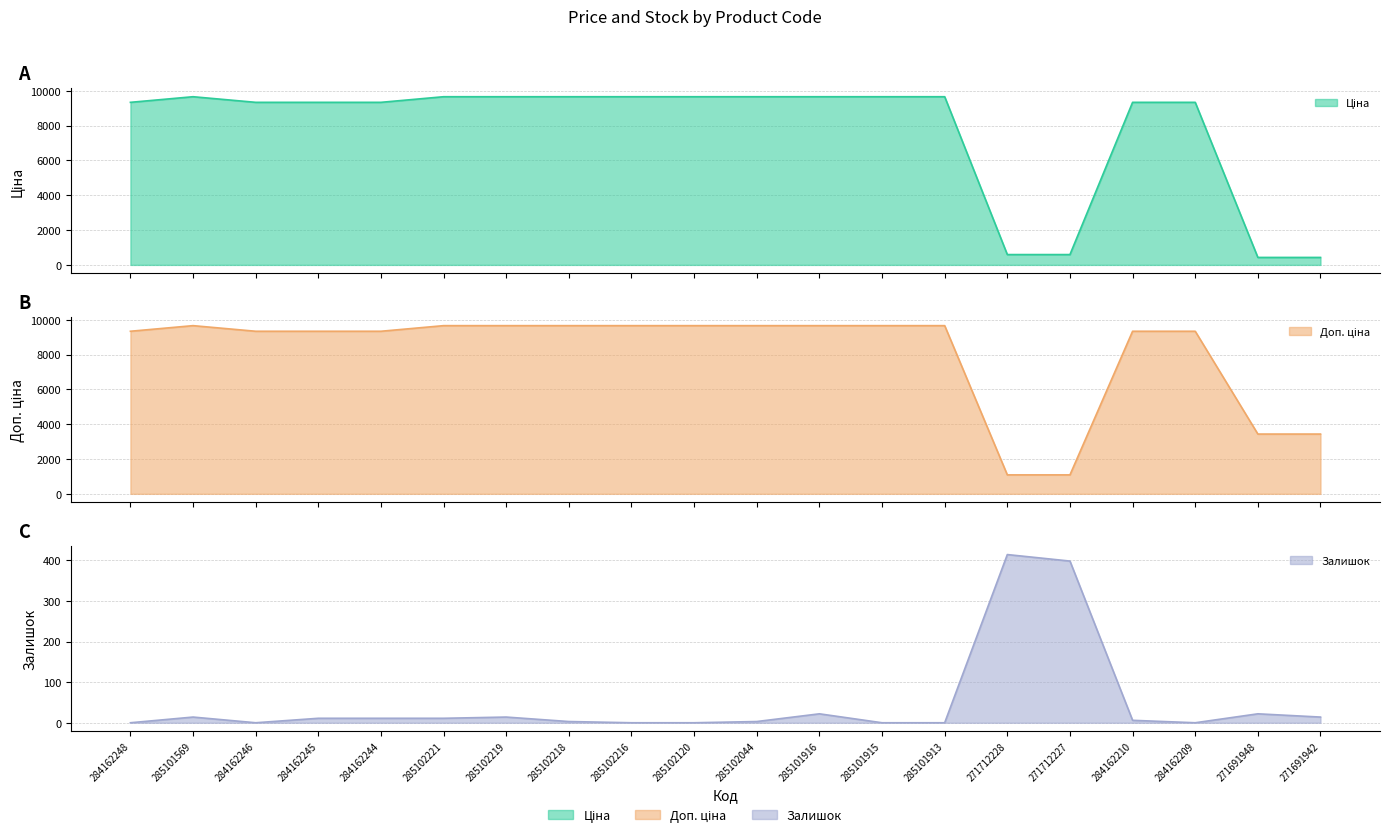

Rank the categories by Залишок value from lowest to highest.

284162248, 284162246, 285102216, 285102120, 285101915, 285101913, 284162209, 285102218, 285102044, 284162210, 284162245, 284162244, 285102221, 285101569, 285102219, 271691942, 285101916, 271691948, 271712227, 271712228